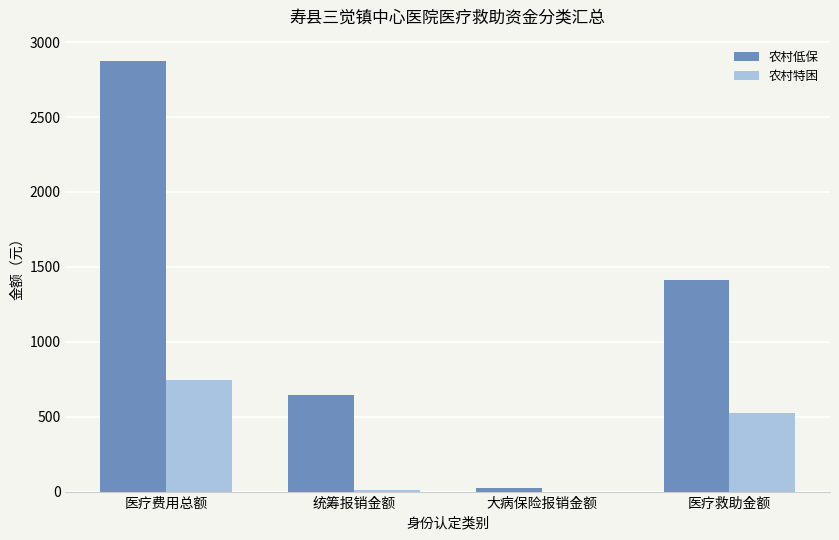

What are all the series names shown in the legend?

农村低保, 农村特困